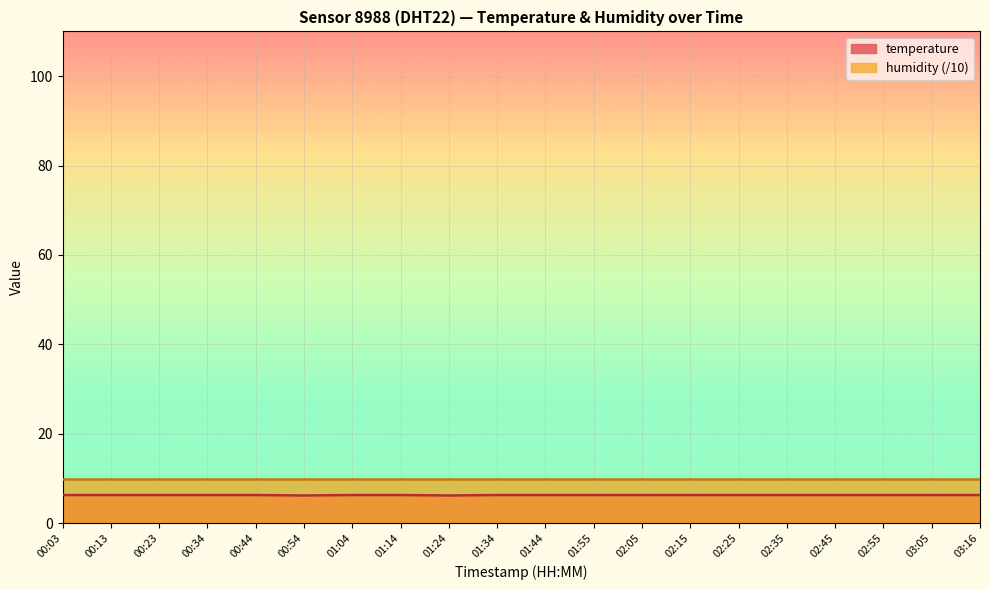

Which label corresponds to the largest value in the chart?

00:03